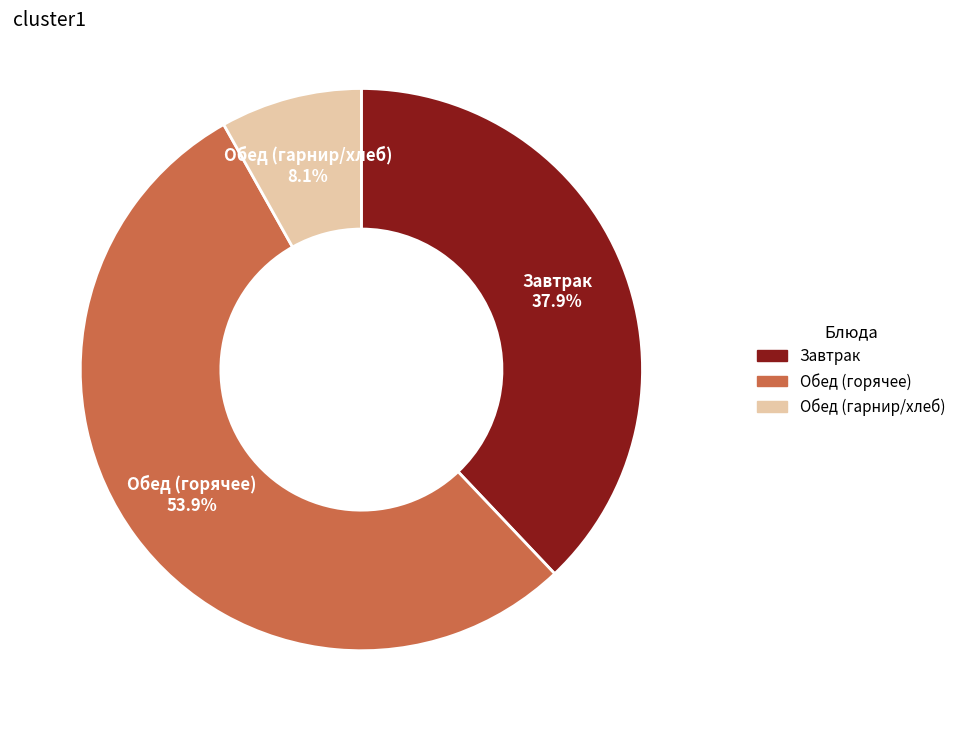

Is there any slice that represents more than half of the pie?

Yes